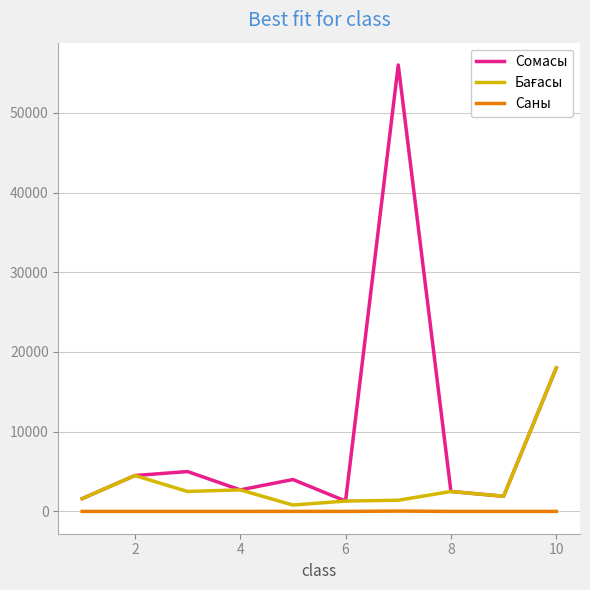

True or false: Сомасы and Саны cross at least once.

False